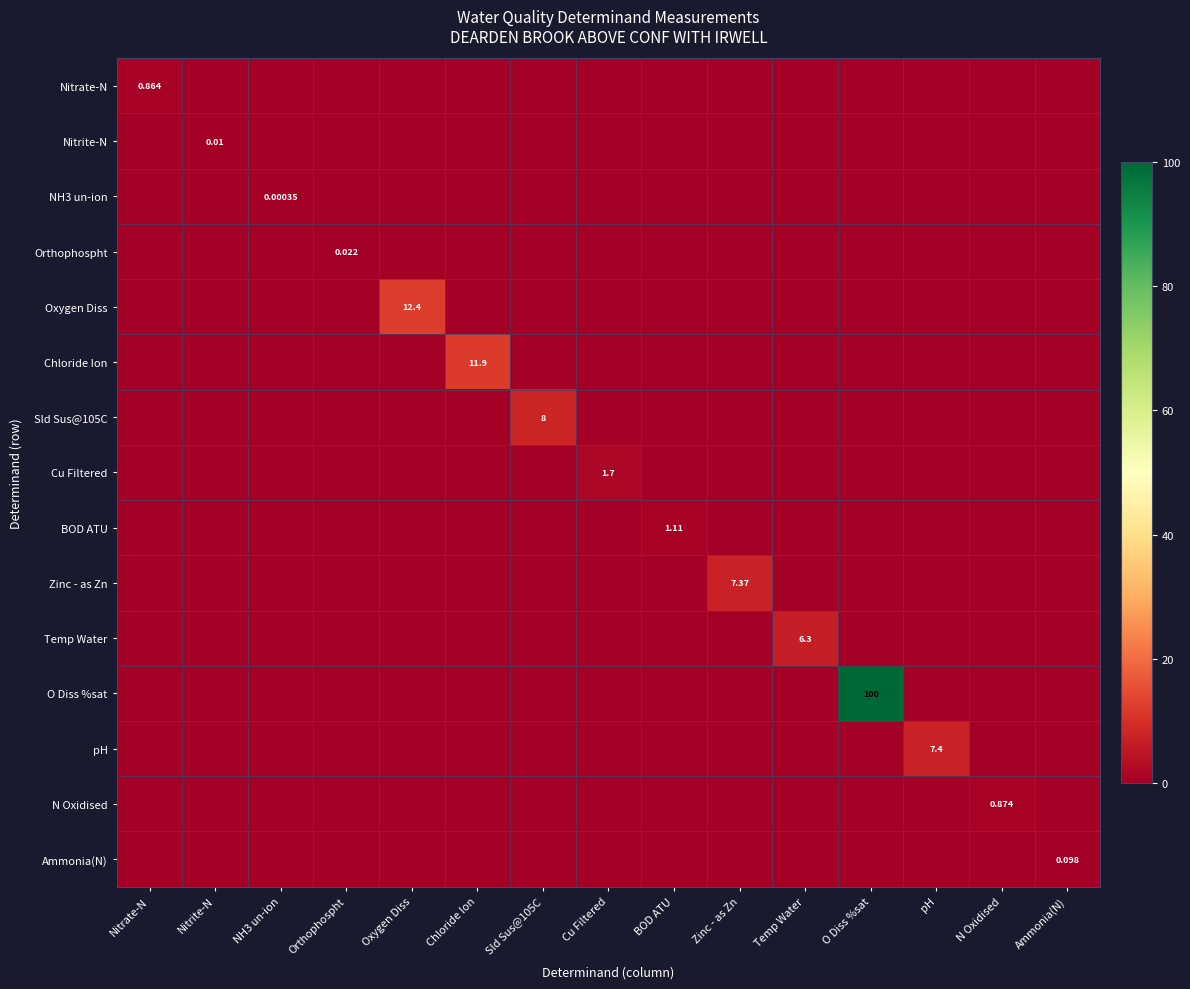

At which category is the sum across all series the highest?

O Diss %sat